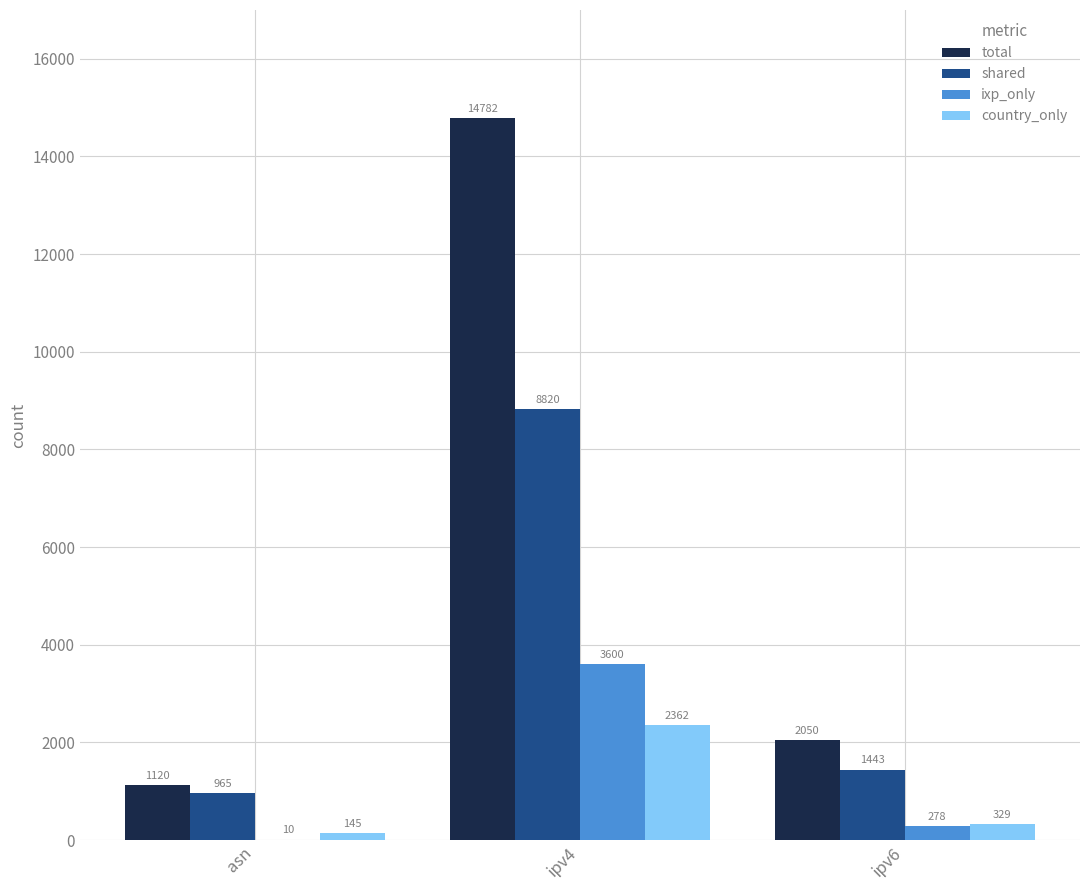

What are all the series names shown in the legend?

total, shared, ixp_only, country_only